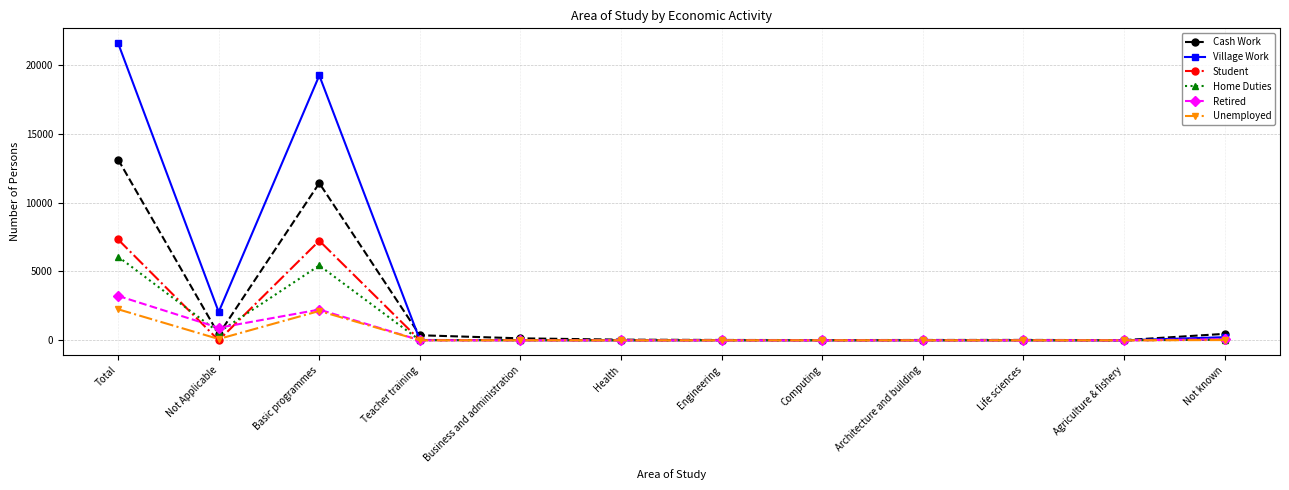

What is the label of the 5th point from the right?

Computing